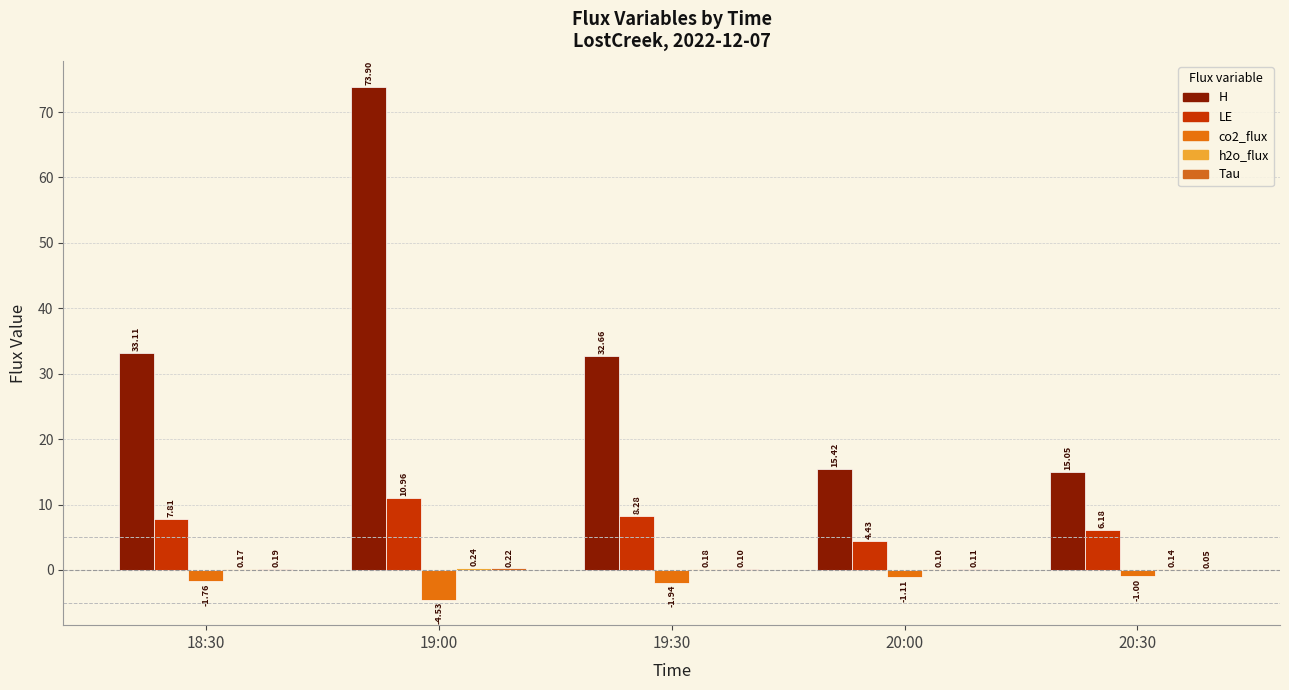

How many distinct data groups are displayed?

5